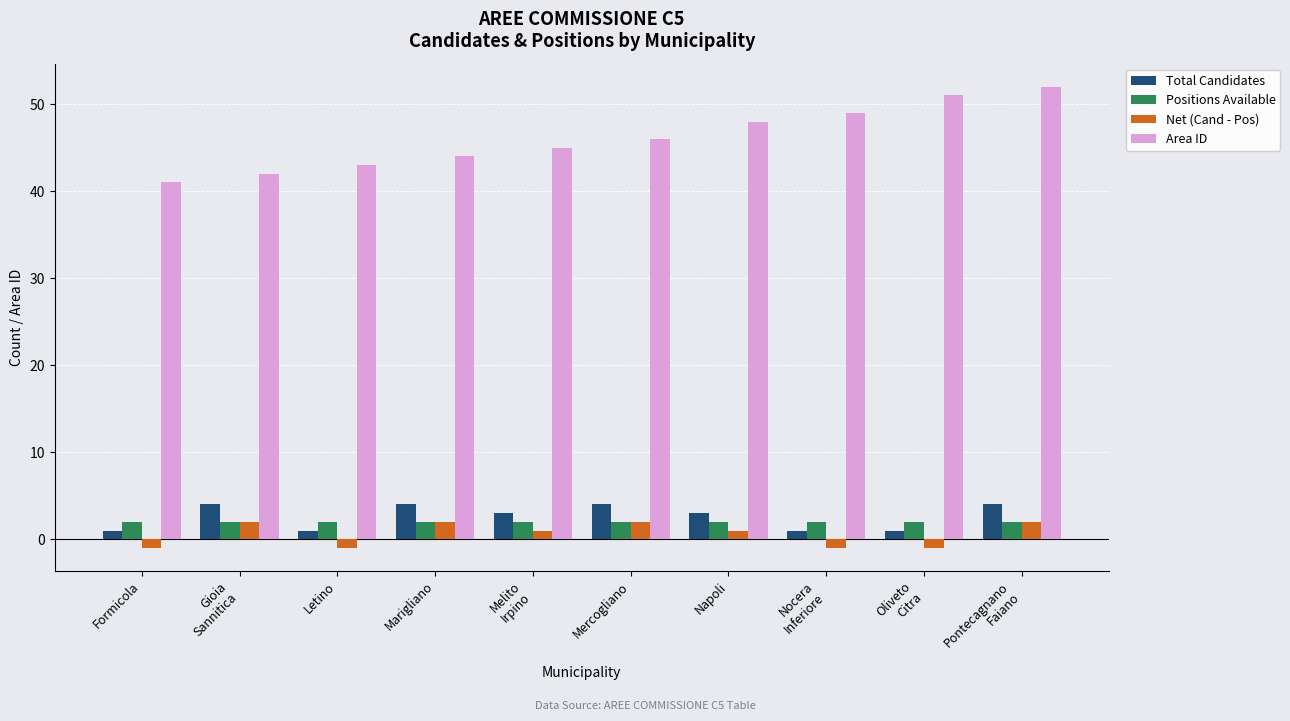

Reading left to right, transcribe all the data shown in this chart.

Total Candidates: Formicola=1	Gioia
Sannitica=4	Letino=1	Marigliano=4	Melito
Irpino=3	Mercogliano=4	Napoli=3	Nocera
Inferiore=1	Oliveto
Citra=1	Pontecagnano
Faiano=4
Positions Available: Formicola=2	Gioia
Sannitica=2	Letino=2	Marigliano=2	Melito
Irpino=2	Mercogliano=2	Napoli=2	Nocera
Inferiore=2	Oliveto
Citra=2	Pontecagnano
Faiano=2
Net (Cand - Pos): Formicola=-1	Gioia
Sannitica=2	Letino=-1	Marigliano=2	Melito
Irpino=1	Mercogliano=2	Napoli=1	Nocera
Inferiore=-1	Oliveto
Citra=-1	Pontecagnano
Faiano=2
Area ID: Formicola=41	Gioia
Sannitica=42	Letino=43	Marigliano=44	Melito
Irpino=45	Mercogliano=46	Napoli=48	Nocera
Inferiore=49	Oliveto
Citra=51	Pontecagnano
Faiano=52